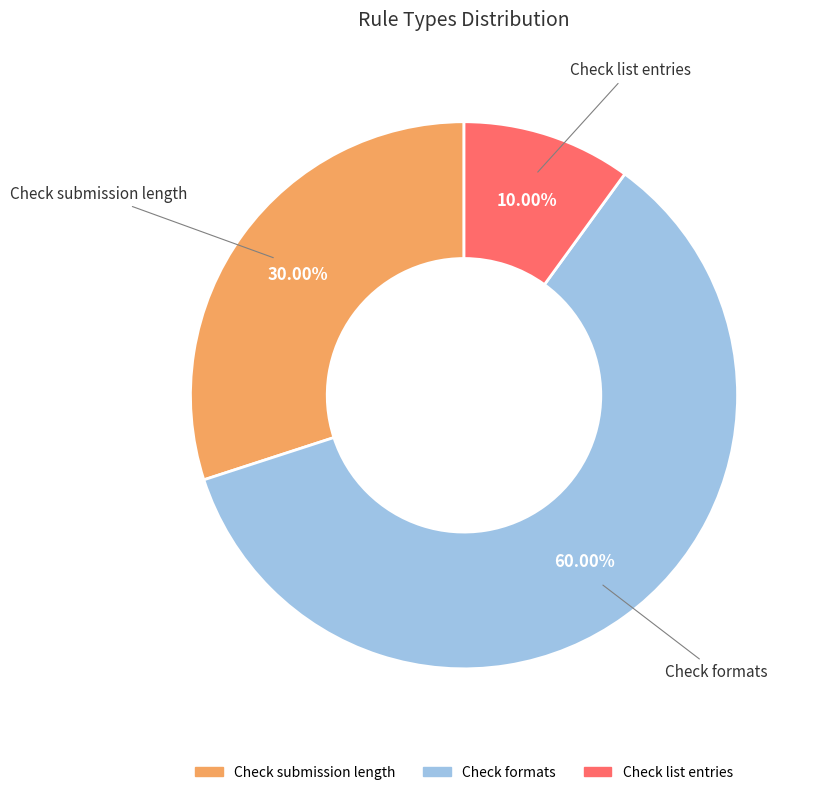

To the nearest percent, what is the difference between the Check submission length and Check list entries slice percentages?

20%